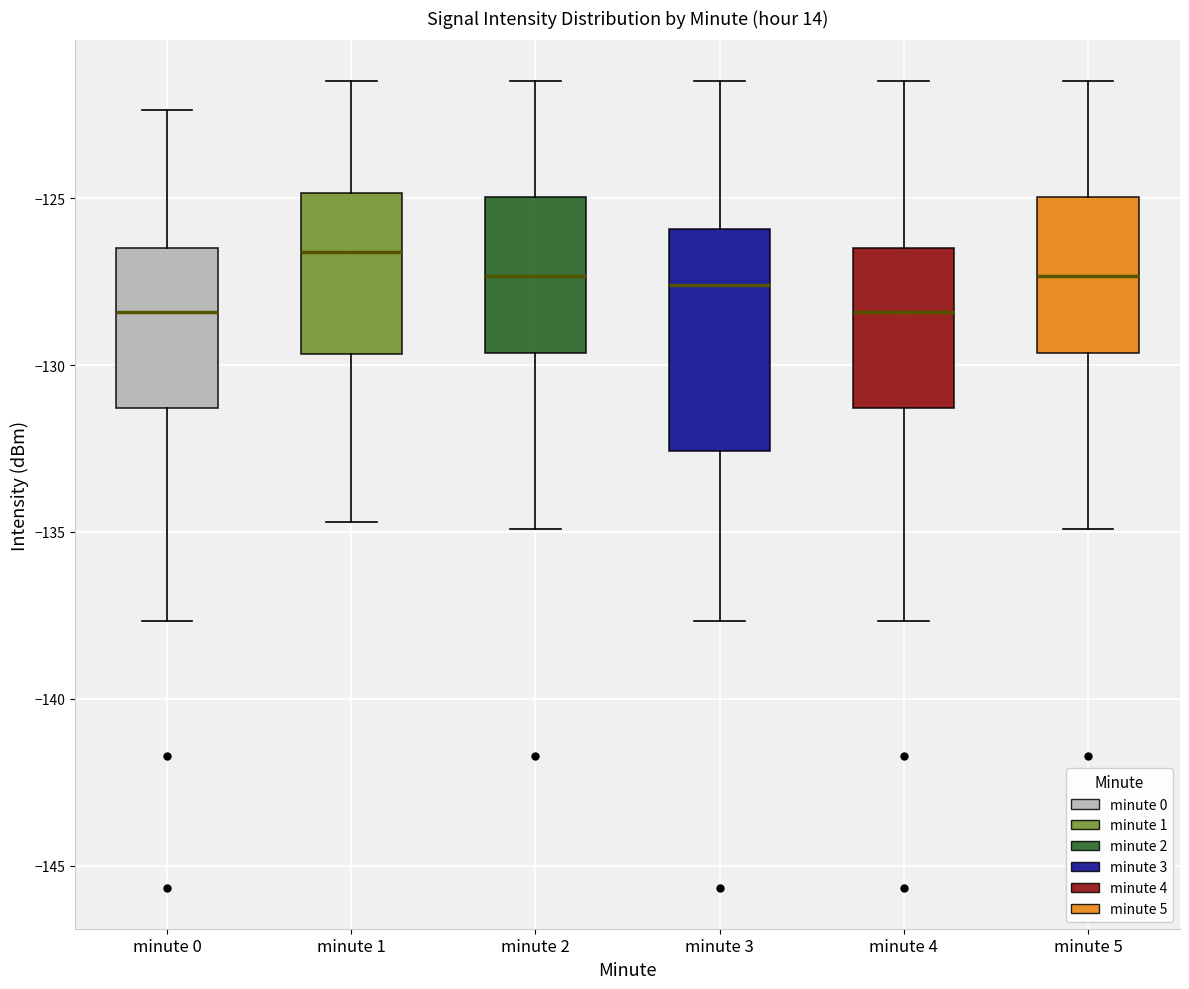

Reading left to right, read every box against the y-axis: the position of its median line, the range the box covers, and the ends of its whiskers. The values are not printed on the chart, so give them approximately, as read against the axis.

minute 0: median -128.5, box -131.5 to -126.5, whiskers -137.5 to -122.5
minute 1: median -126.5, box -129.5 to -125.0, whiskers -134.5 to -121.5
minute 2: median -127.5, box -129.5 to -125.0, whiskers -135.0 to -121.5
minute 3: median -127.5, box -132.5 to -126.0, whiskers -137.5 to -121.5
minute 4: median -128.5, box -131.5 to -126.5, whiskers -137.5 to -121.5
minute 5: median -127.5, box -129.5 to -125.0, whiskers -135.0 to -121.5